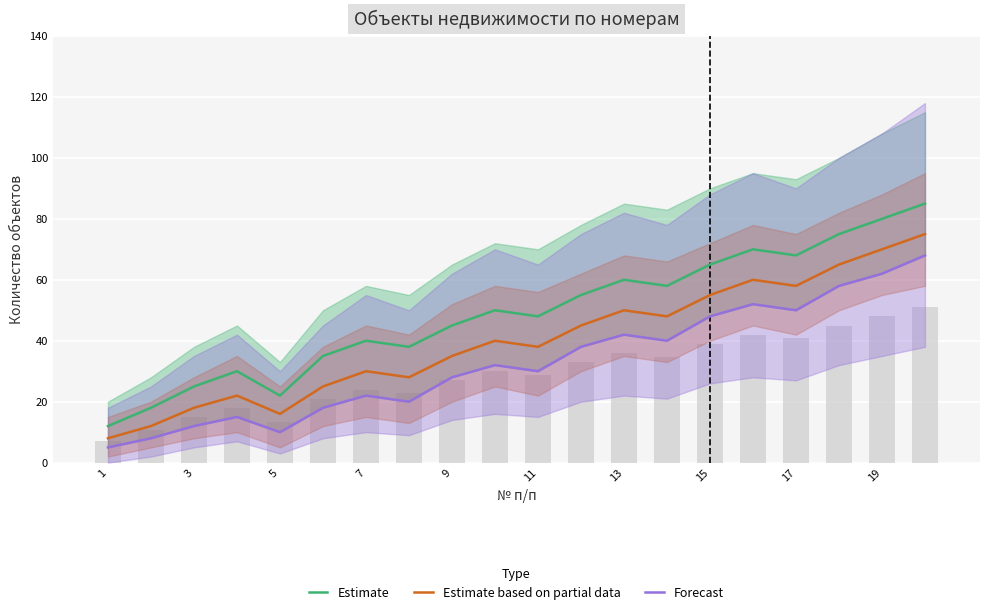

True or false: Estimate has a value of 11 at 9.

False